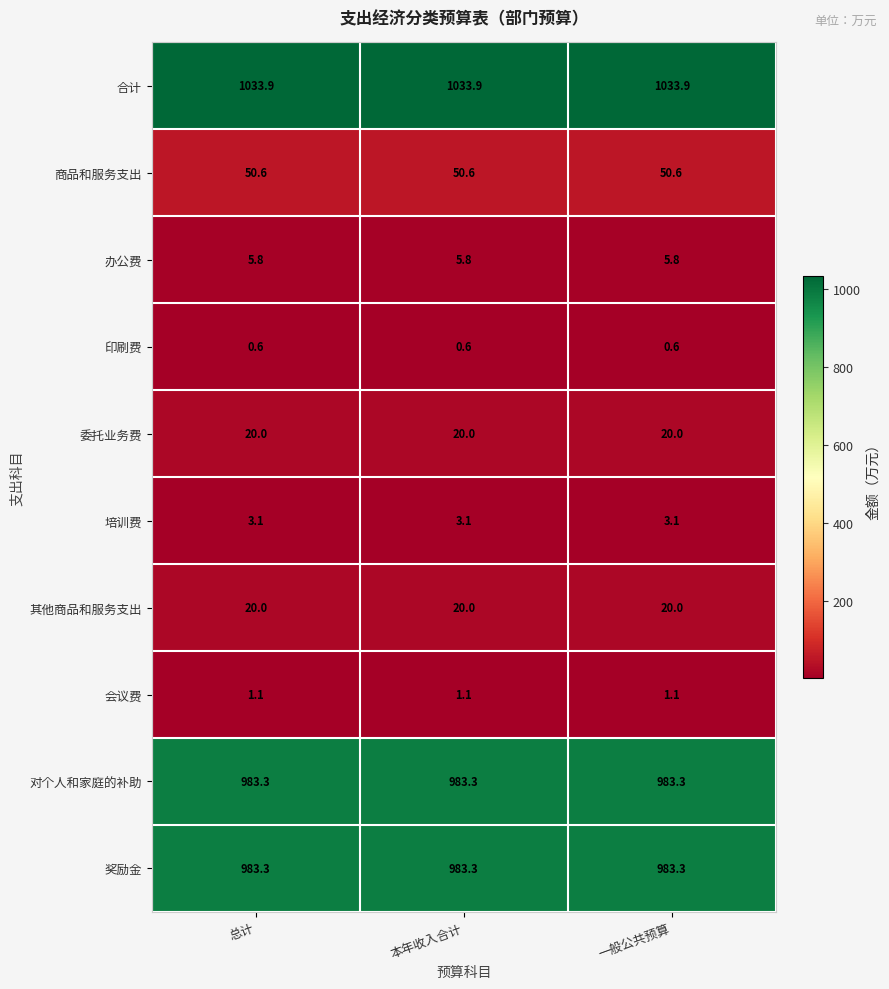

The 合计 series shows 1033.9 at 一般公共预算. True or false?

True